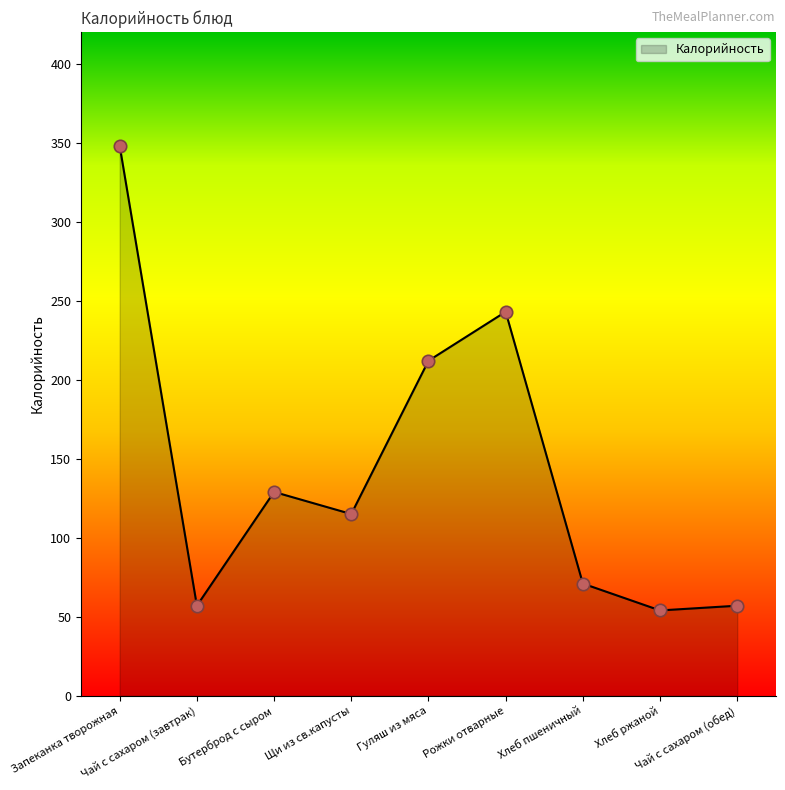

What is the ratio of the value at Хлеб ржаной to the value at Рожки отварные?

0.2